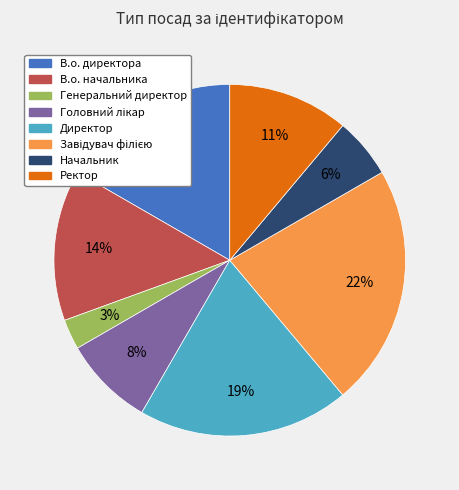

Do Начальник and В.о. директора together represent more than half of the pie?

No